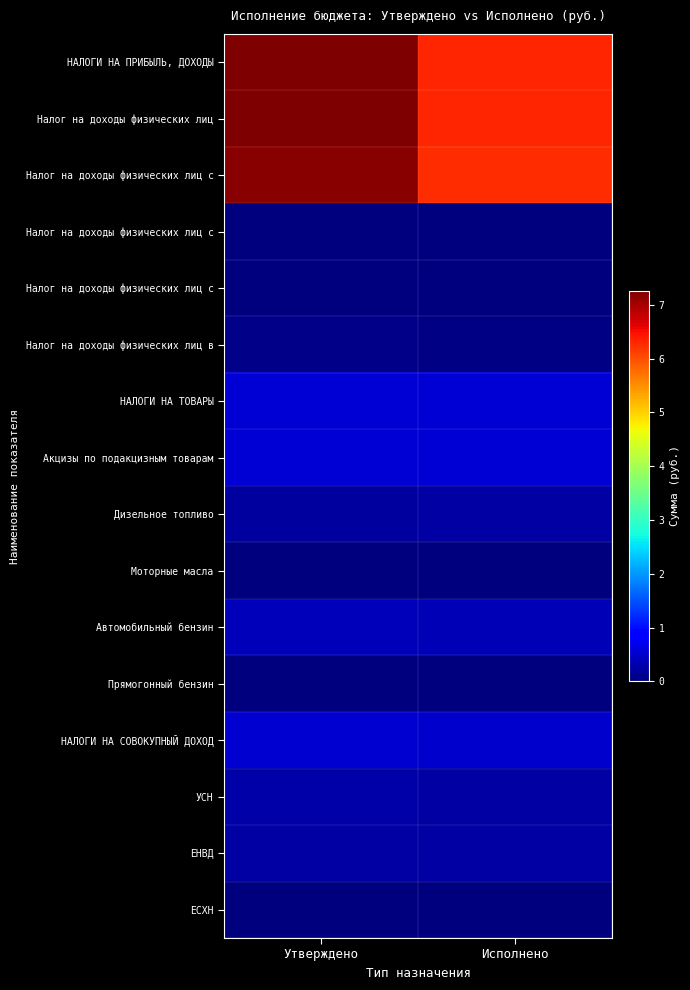

At how many categories does at least one series exceed 52142919?

2